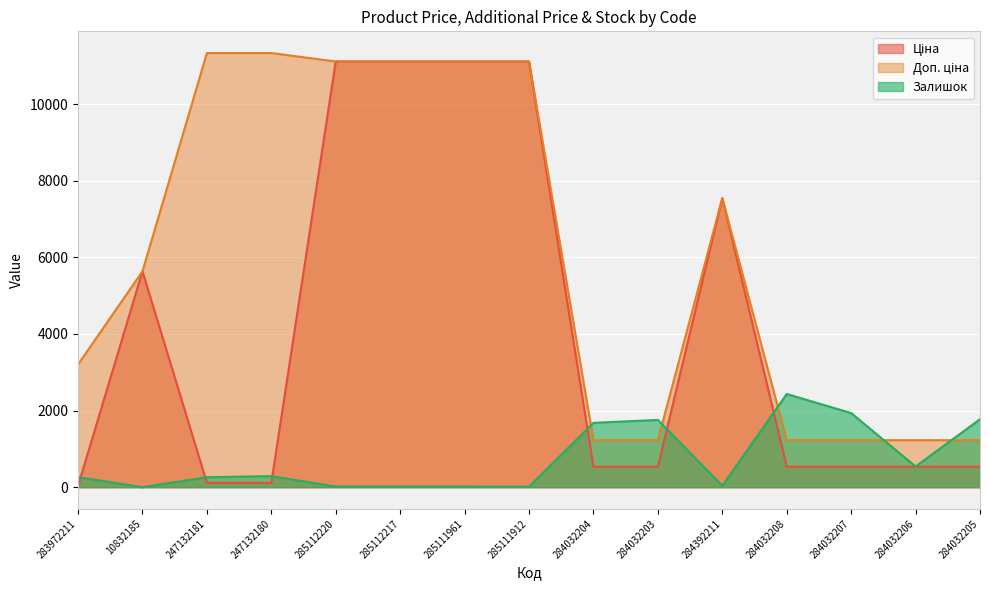

What position from the right is 283972211?

15